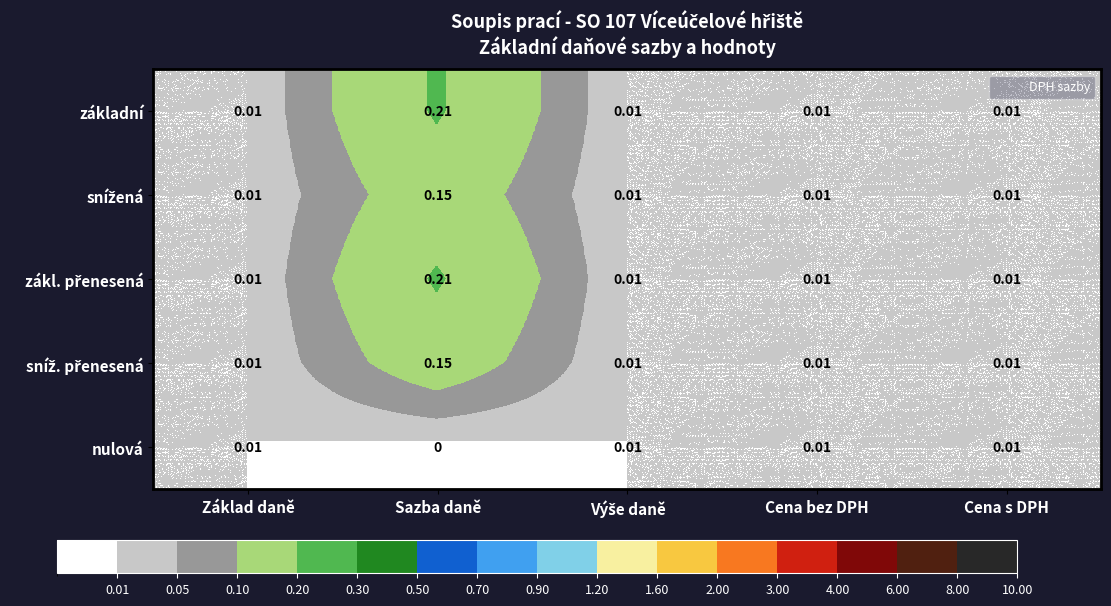

At which label is nulová closest to 0?

Sazba daně